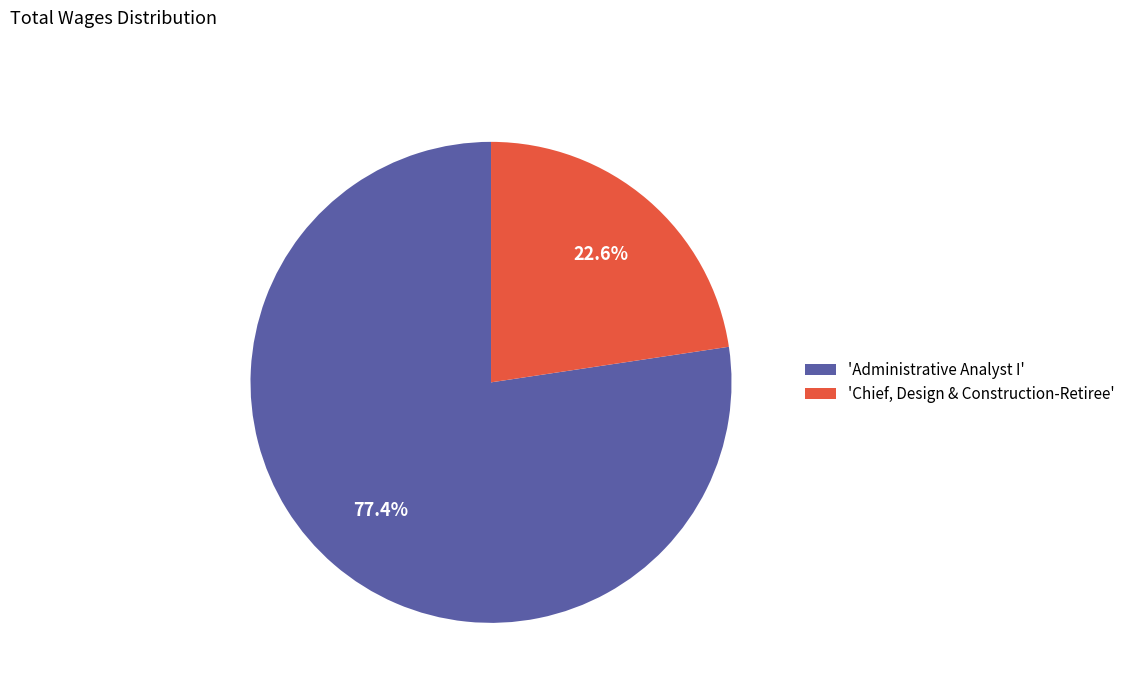

Count the number of slices in the pie.

2